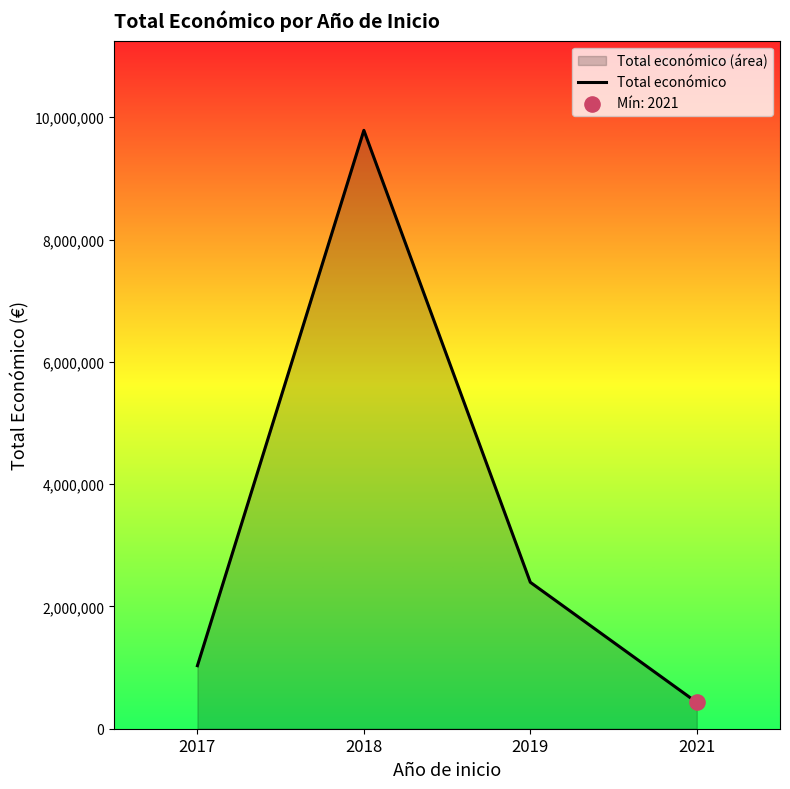

Which has a higher value, 2018 or 2017?

2018